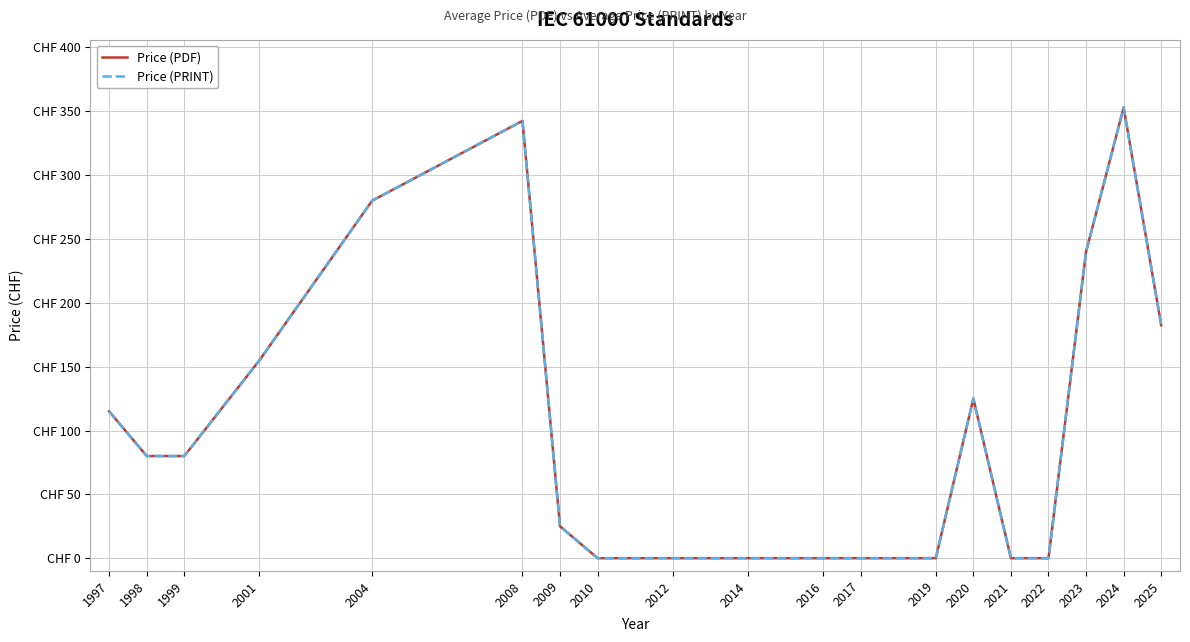

What is the approximate value of Price (PRINT) at 1999?

80.0